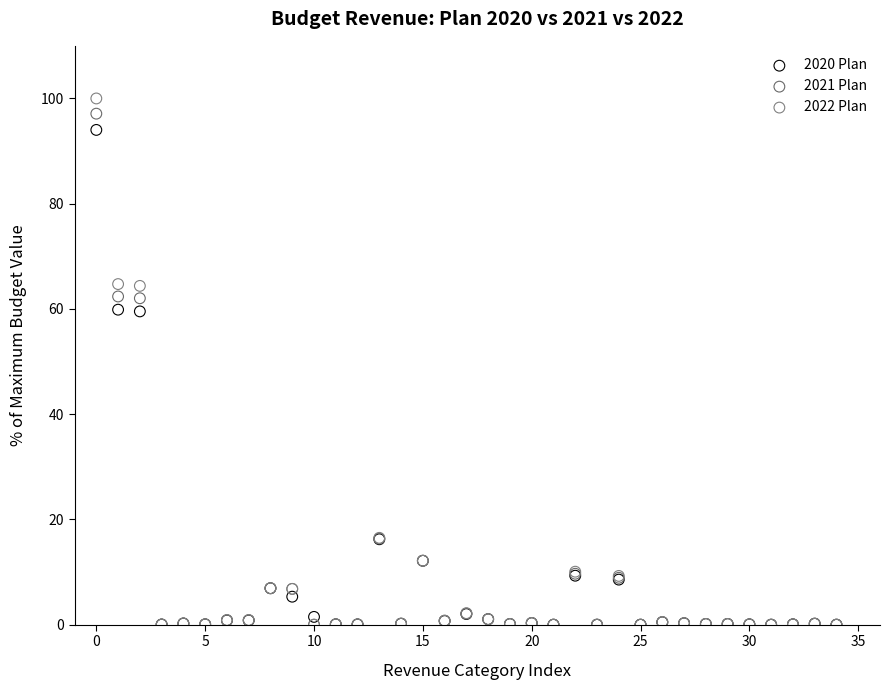

What are all the series names shown in the legend?

2020 Plan, 2021 Plan, 2022 Plan